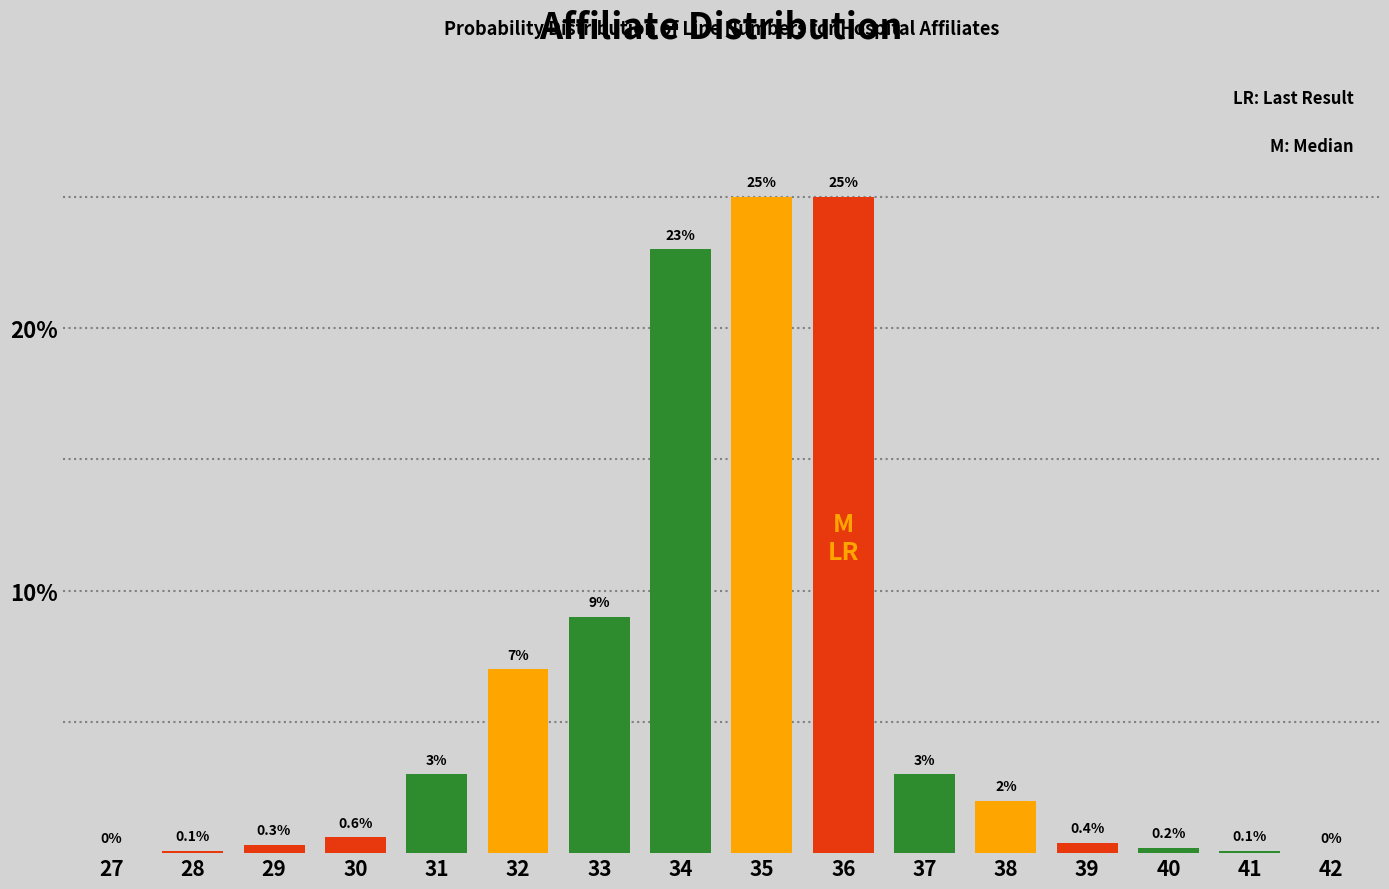

Between 35 and 32, which is larger?

35